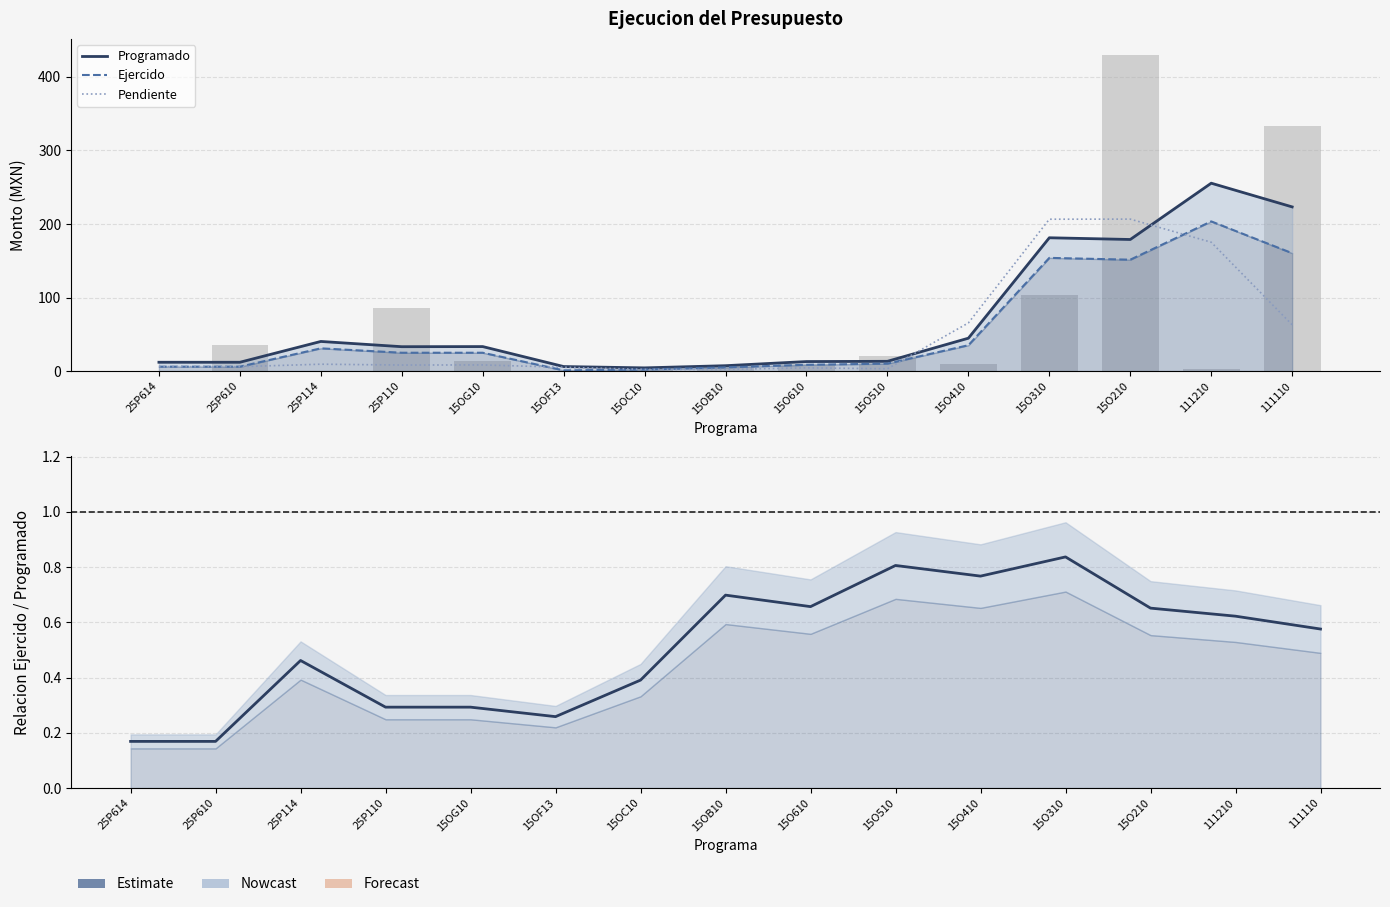

Count the number of categories in the chart.

15